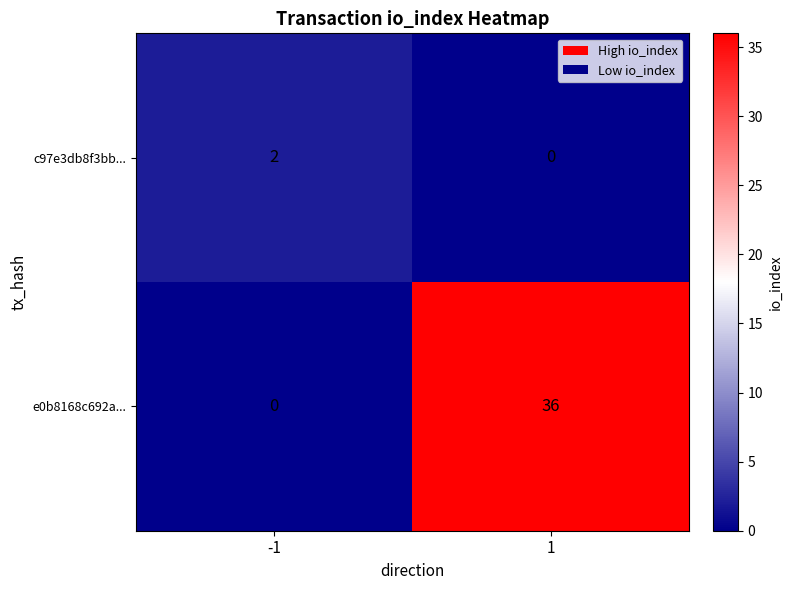

Rank the series by their maximum value, from lowest to highest.

c97e3db8f3bb..., e0b8168c692a...